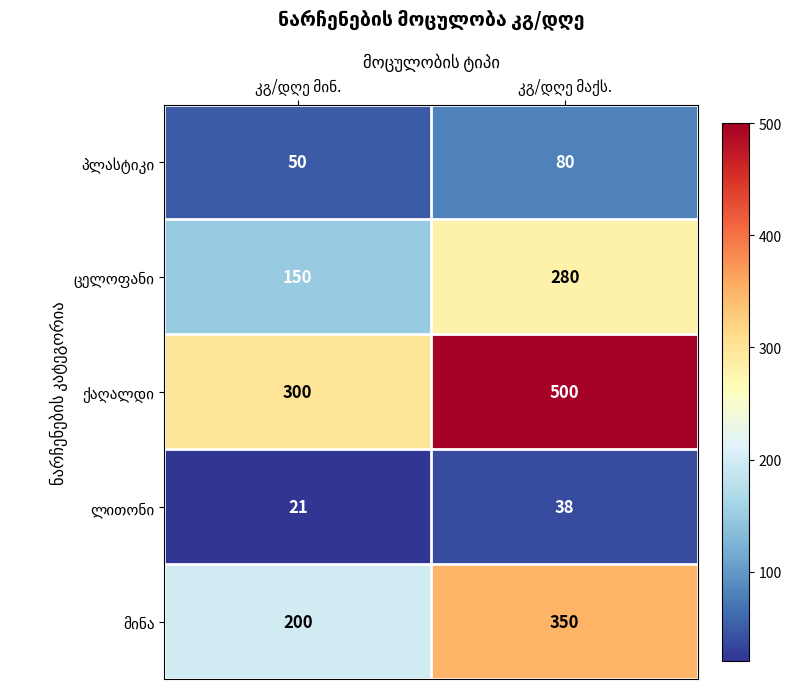

What is the smallest value displayed?

21